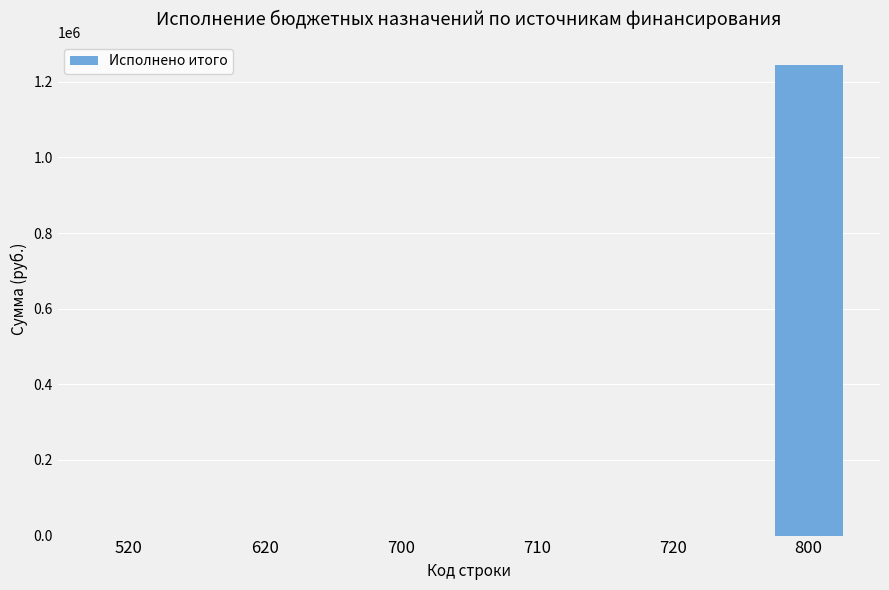

At which category does the chart reach its peak across all series?

800